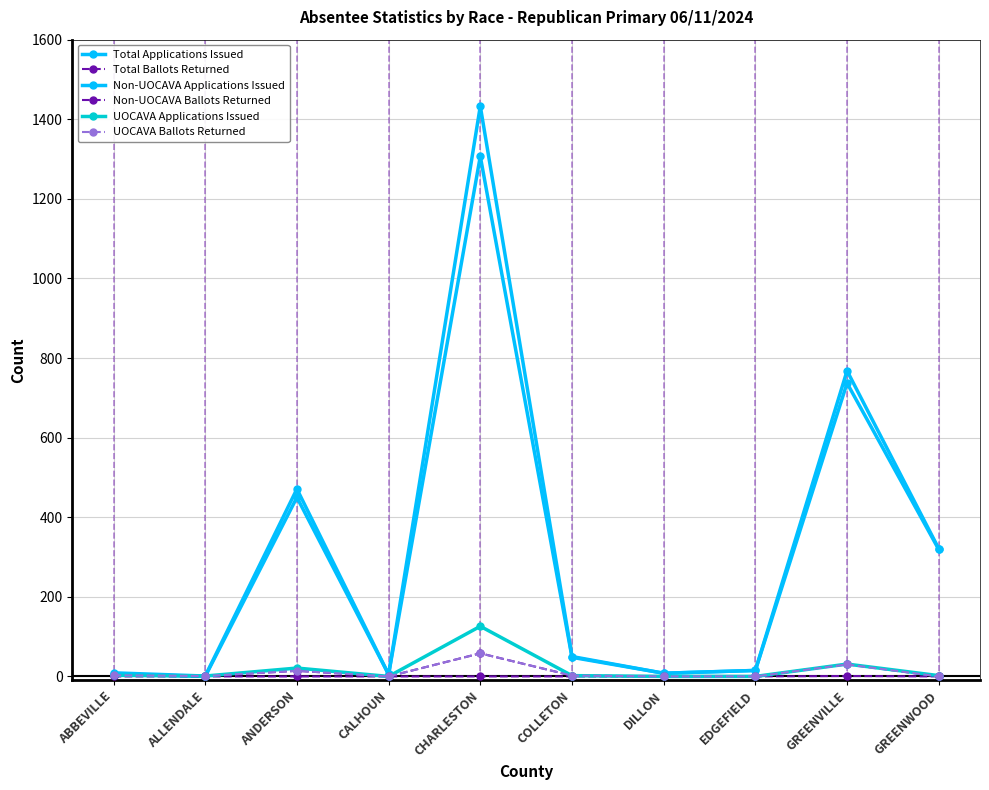

Which series changed the most between CHARLESTON and GREENWOOD?

Total Applications Issued